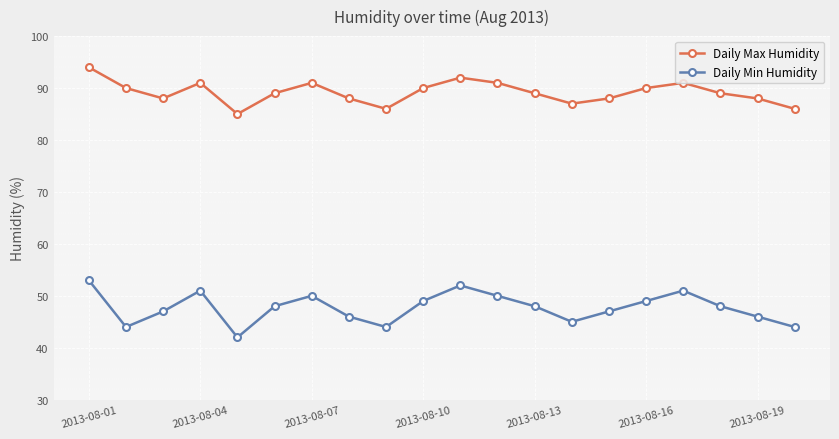

Which series has the widest spread of values?

Daily Min Humidity